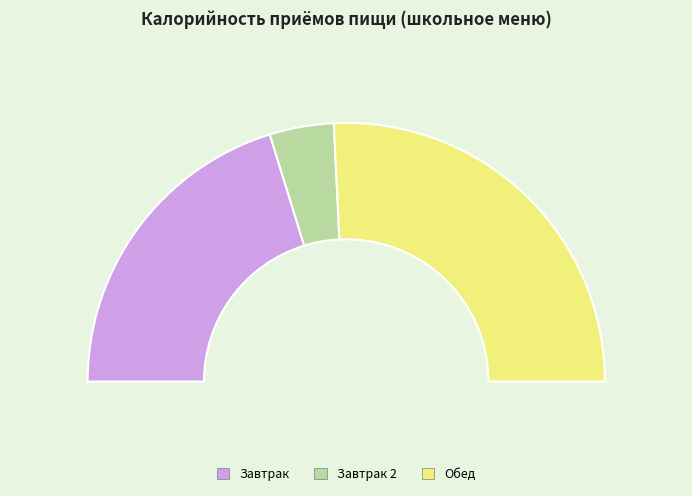

What is the change in value from Завтрак to Обед?

+157.5